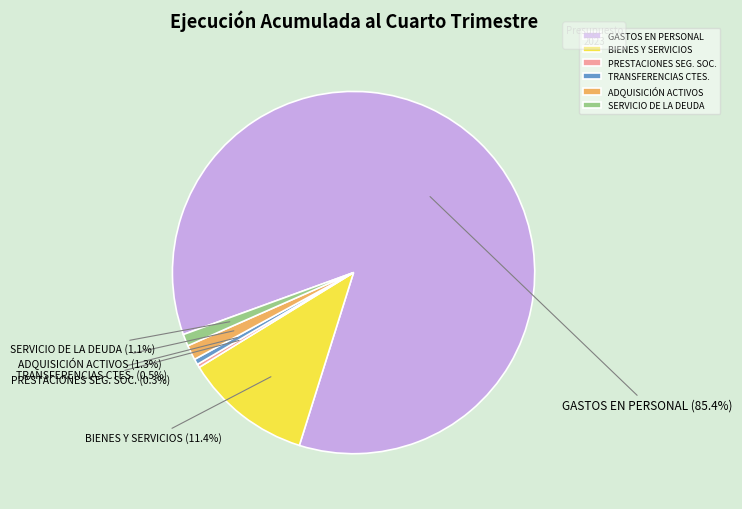

How many segments does this pie chart have?

6